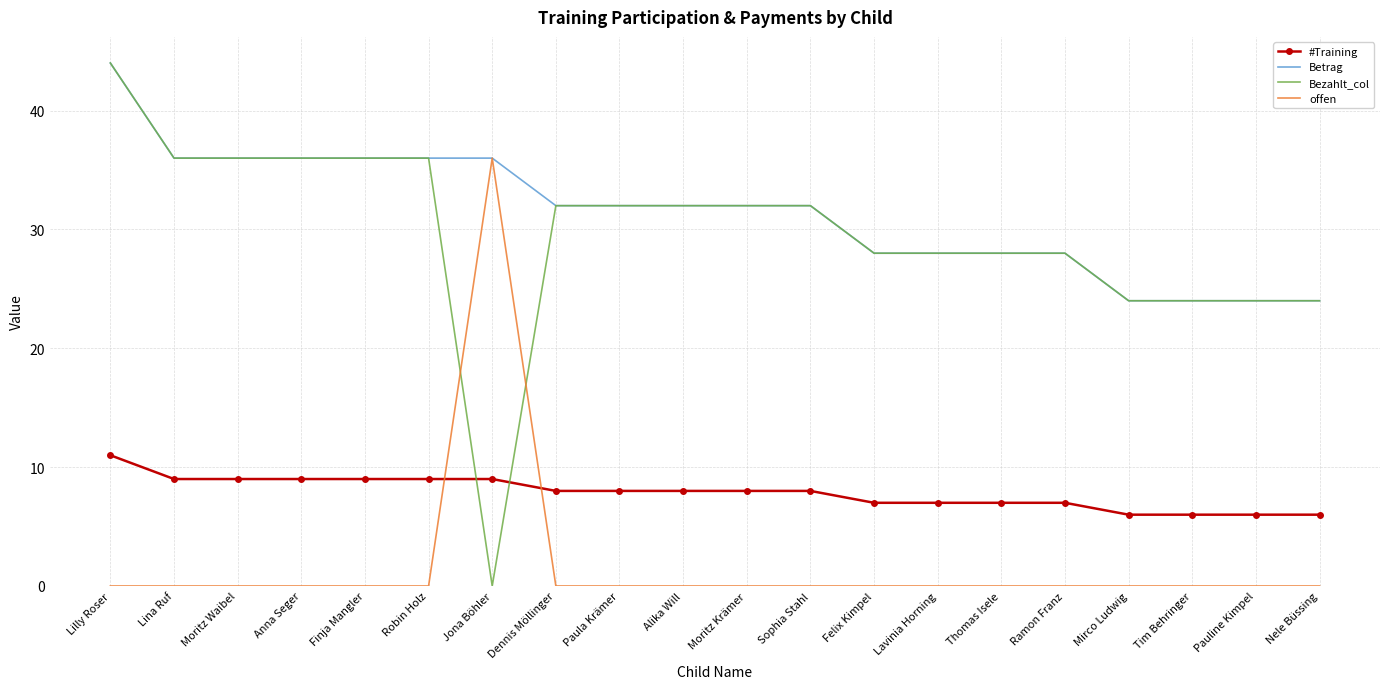

What is the difference between the maximum and second lowest values in the Bezahlt_col series?

20